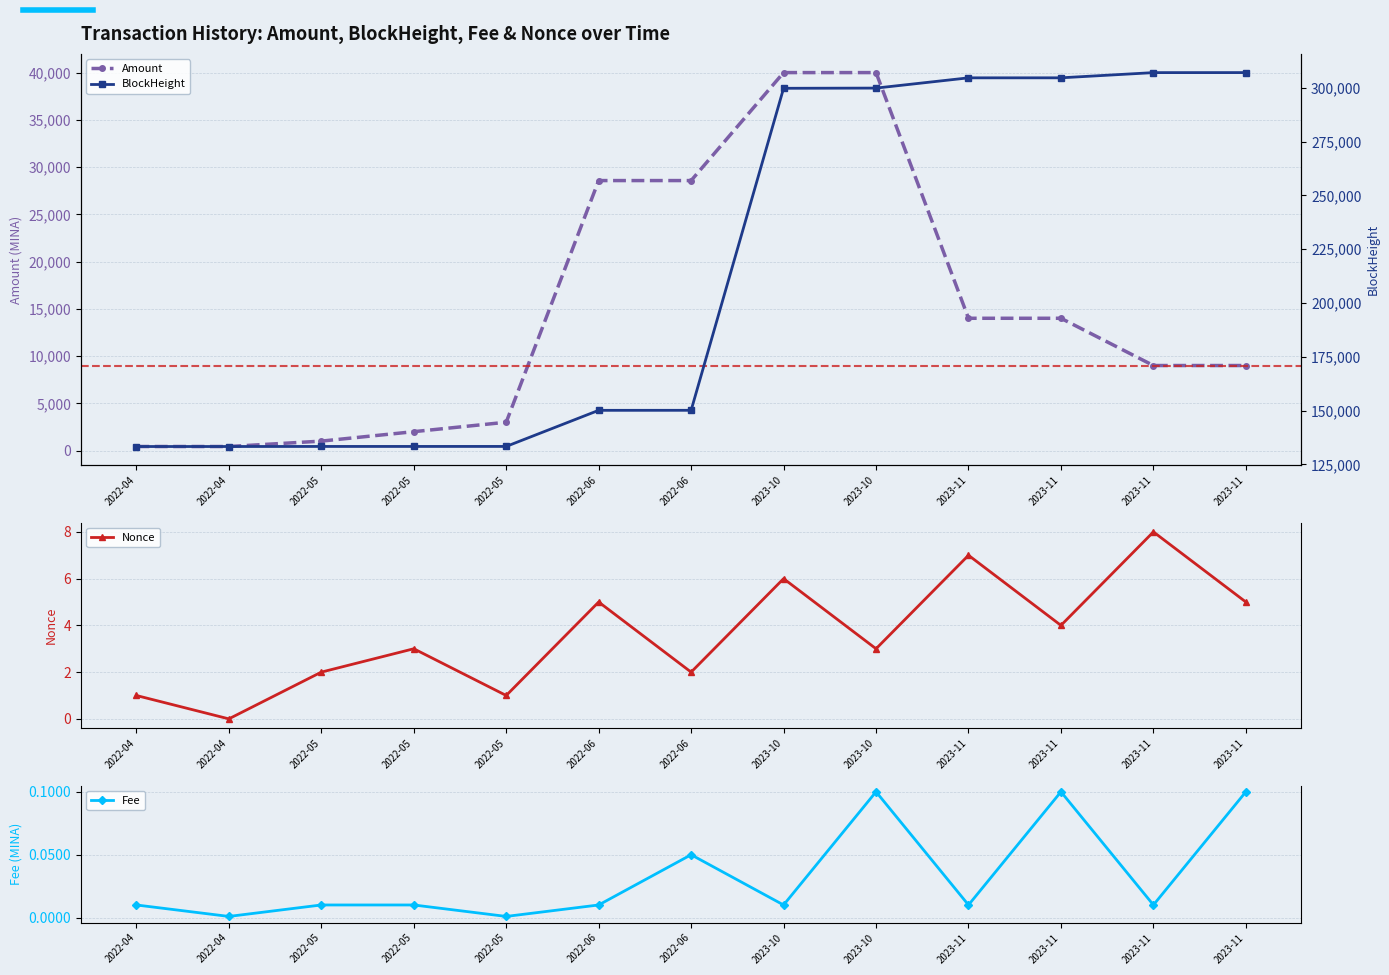

Which category has the lowest value across all series?

2022-04